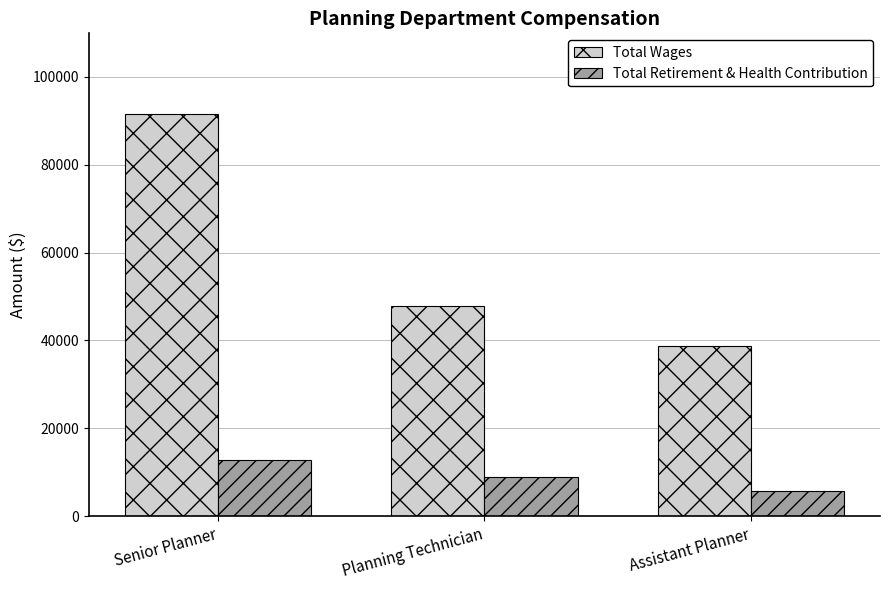

At how many categories does at least one series exceed 35352?

3